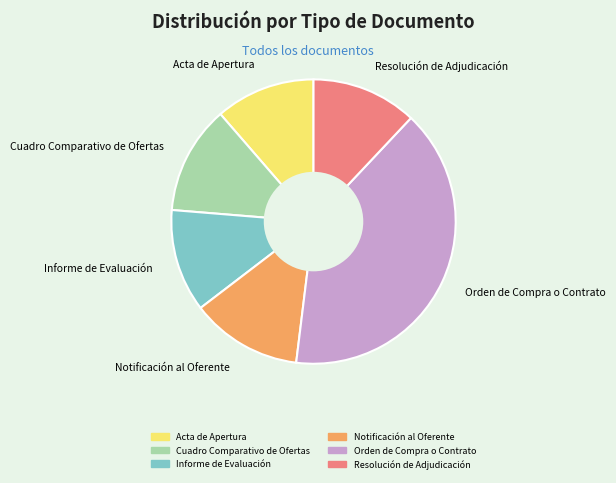

What is the ratio of the value at Cuadro Comparativo de Ofertas to the value at Acta de Apertura?

1.1